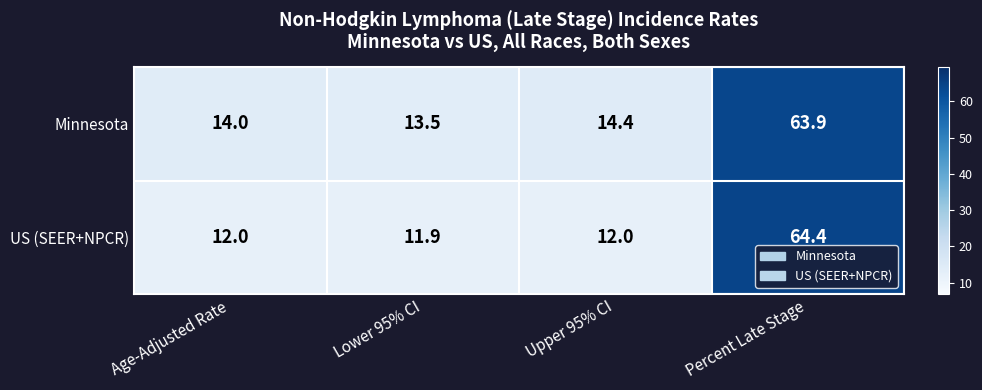

What is the difference between the second highest and minimum values in the Minnesota series?

0.9